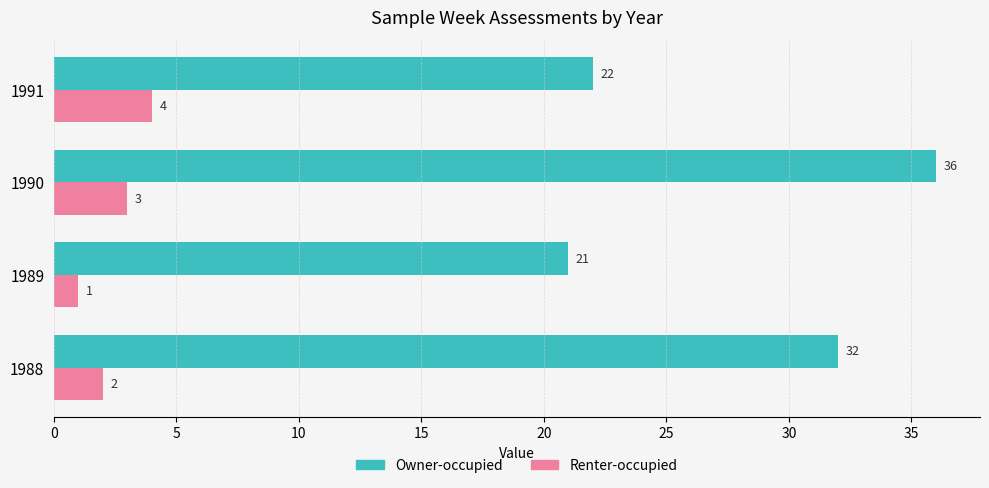

Between 1989 and 1990, which series saw the biggest shift?

Owner-occupied